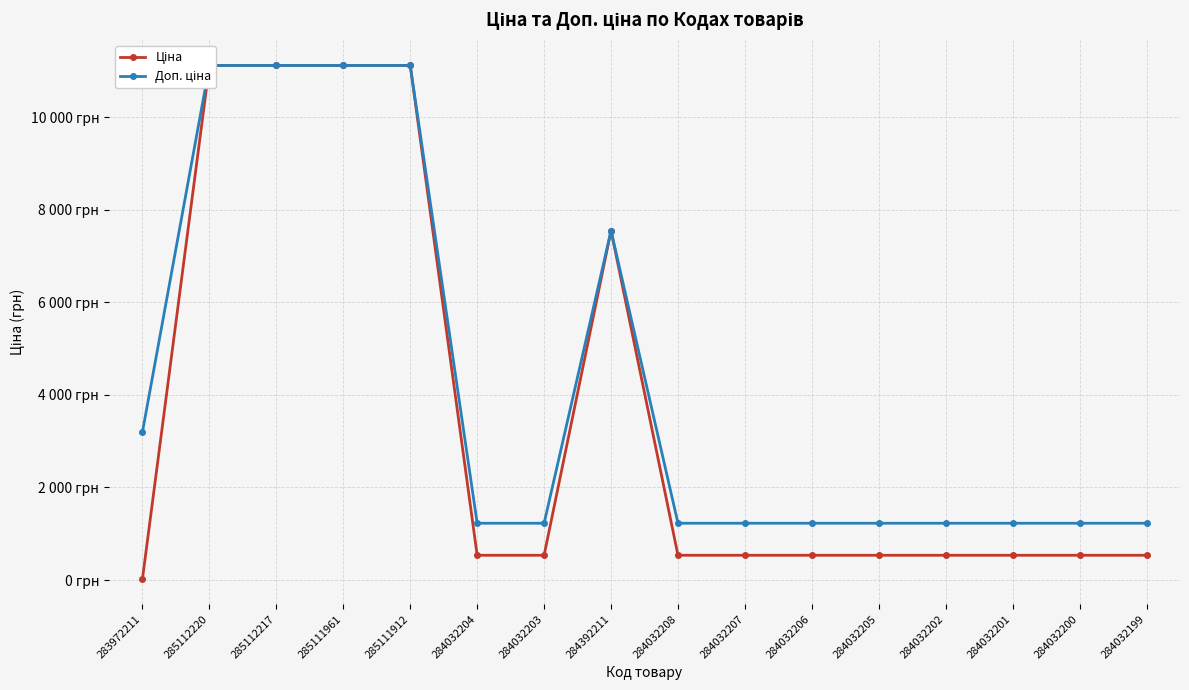

True or false: Доп. ціна and Ціна cross at least once.

False